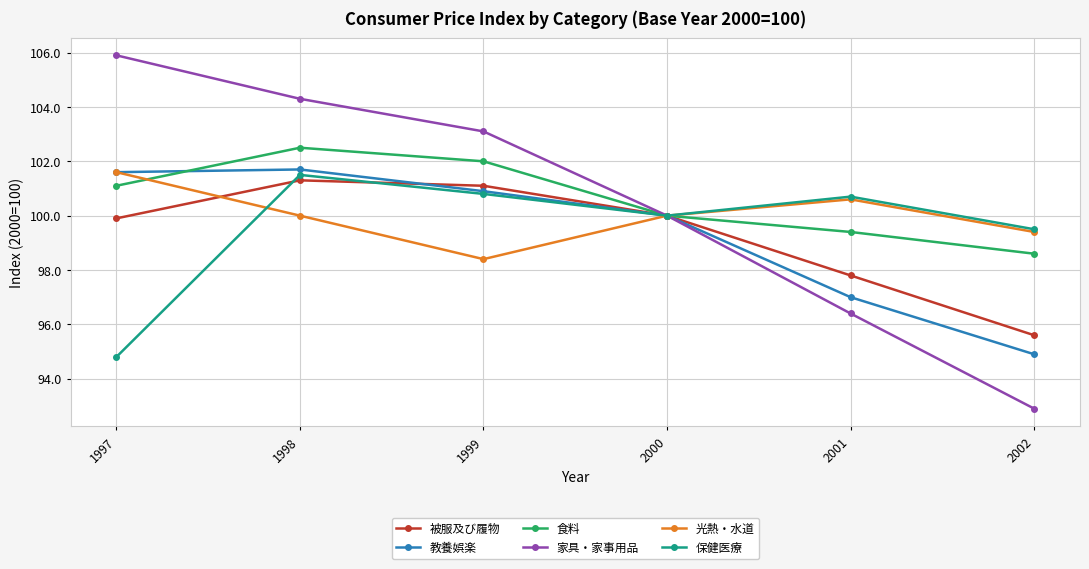

True or false: 家具・家事用品 has more than 0 points higher than both neighbors.

False